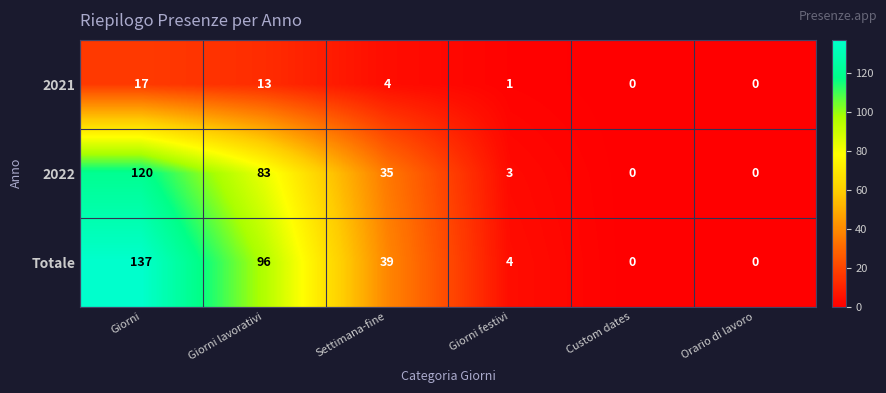

Reading left to right, extract all data points from this chart.

2021: 17	13	4	1	0	0
2022: 120	83	35	3	0	0
Totale: 137	96	39	4	0	0